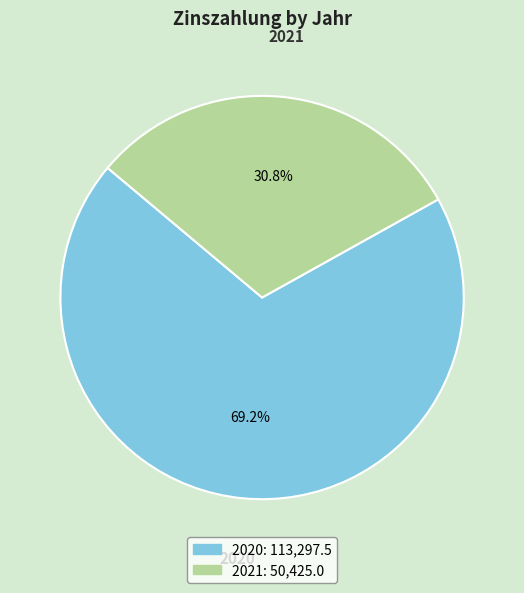

Which has a higher value, 2020 or 2021?

2020